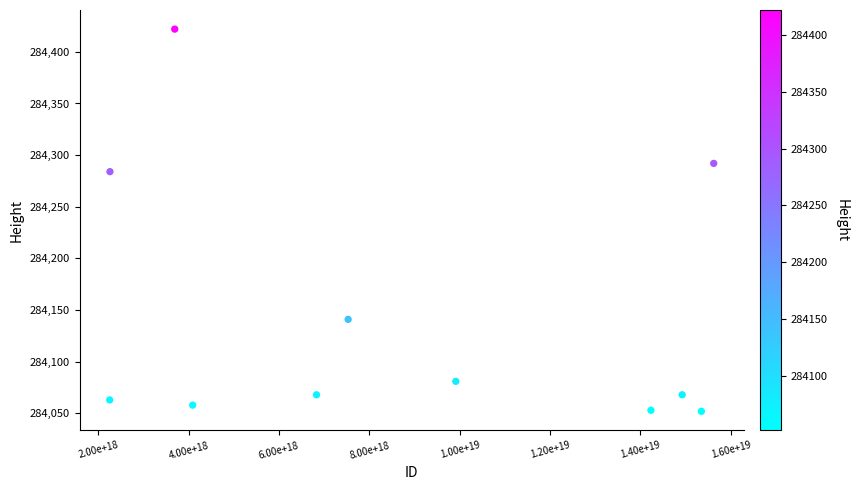

What is the range of X values (max minus min)?

13369258002395860992